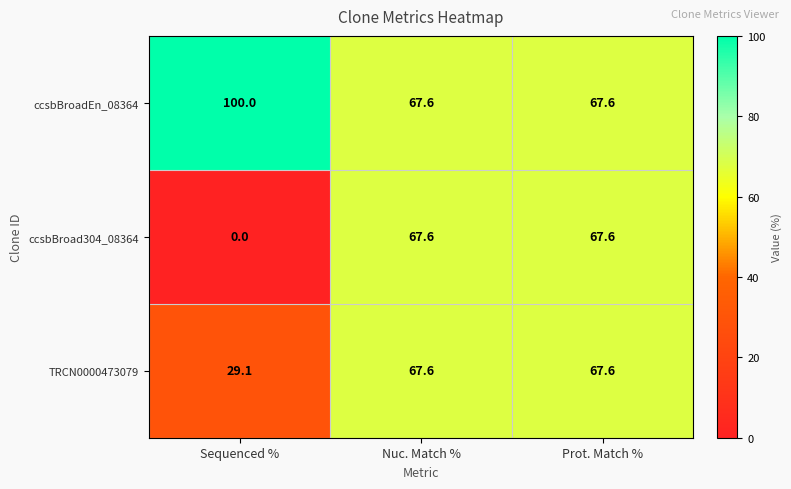

The value of ccsbBroadEn_08364 at Prot. Match % is 20.2. True or false?

False